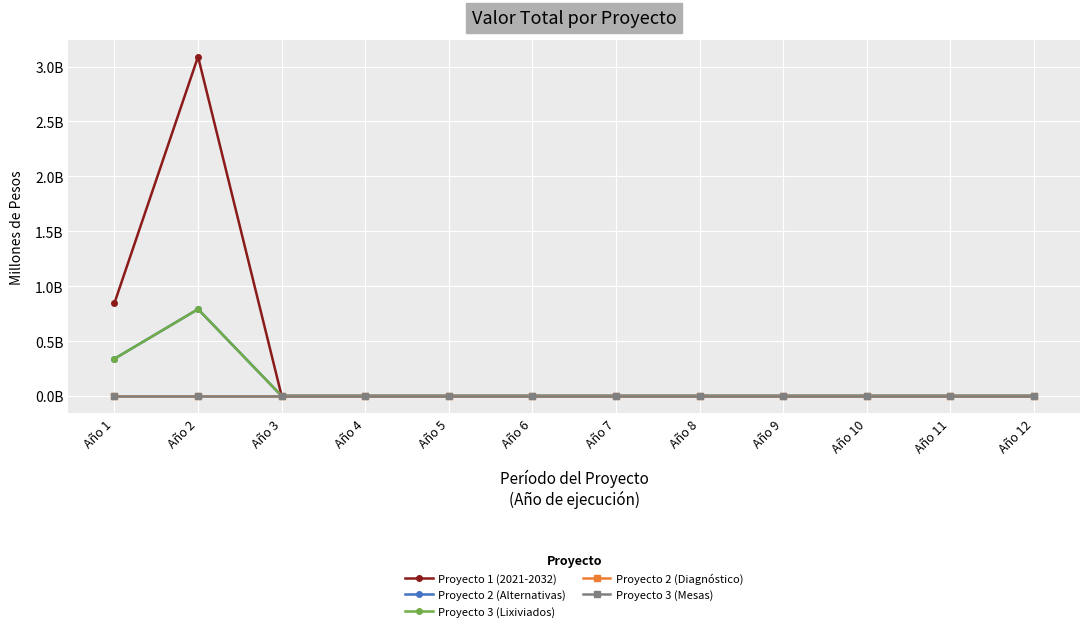

At which label does Proyecto 2 (Alternativas) reach its peak?

Año 2